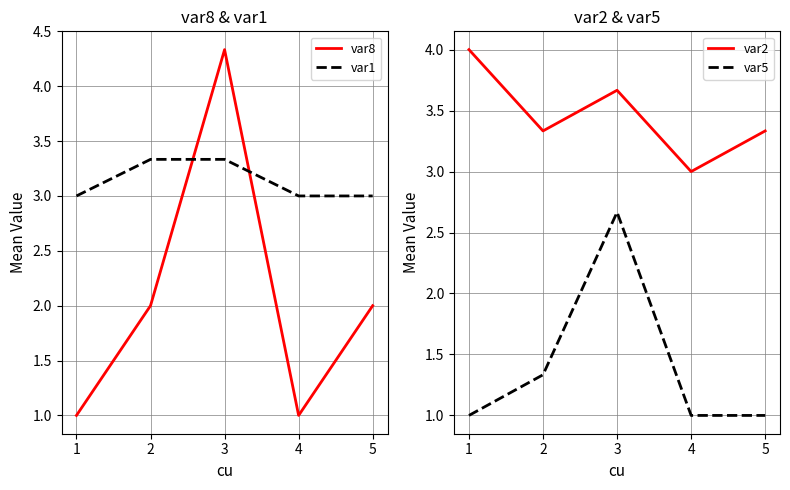

Rank the series at 2 from highest to lowest value.

var8, var2, var1, var5